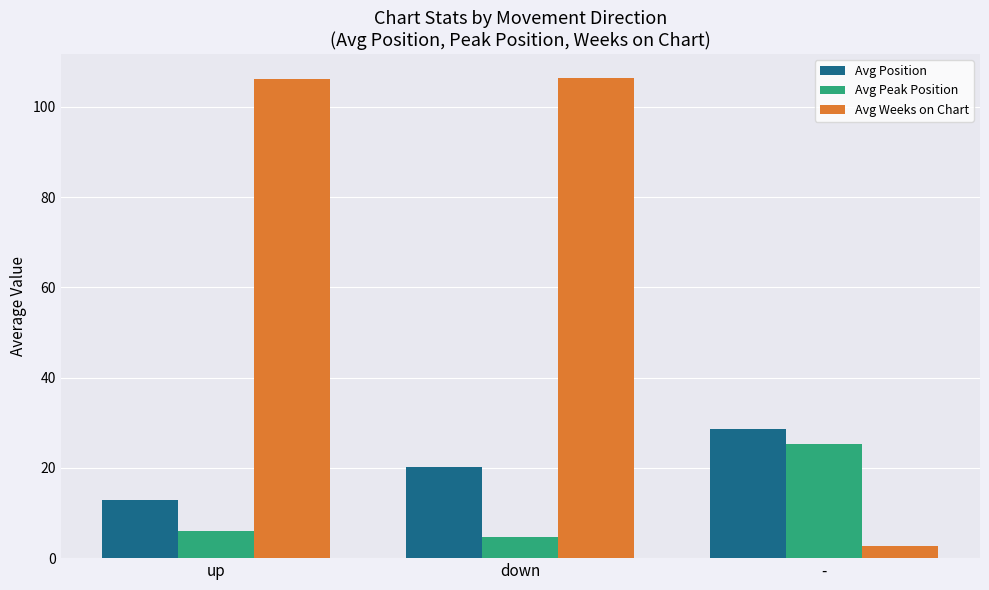

What position from the left is -?

3